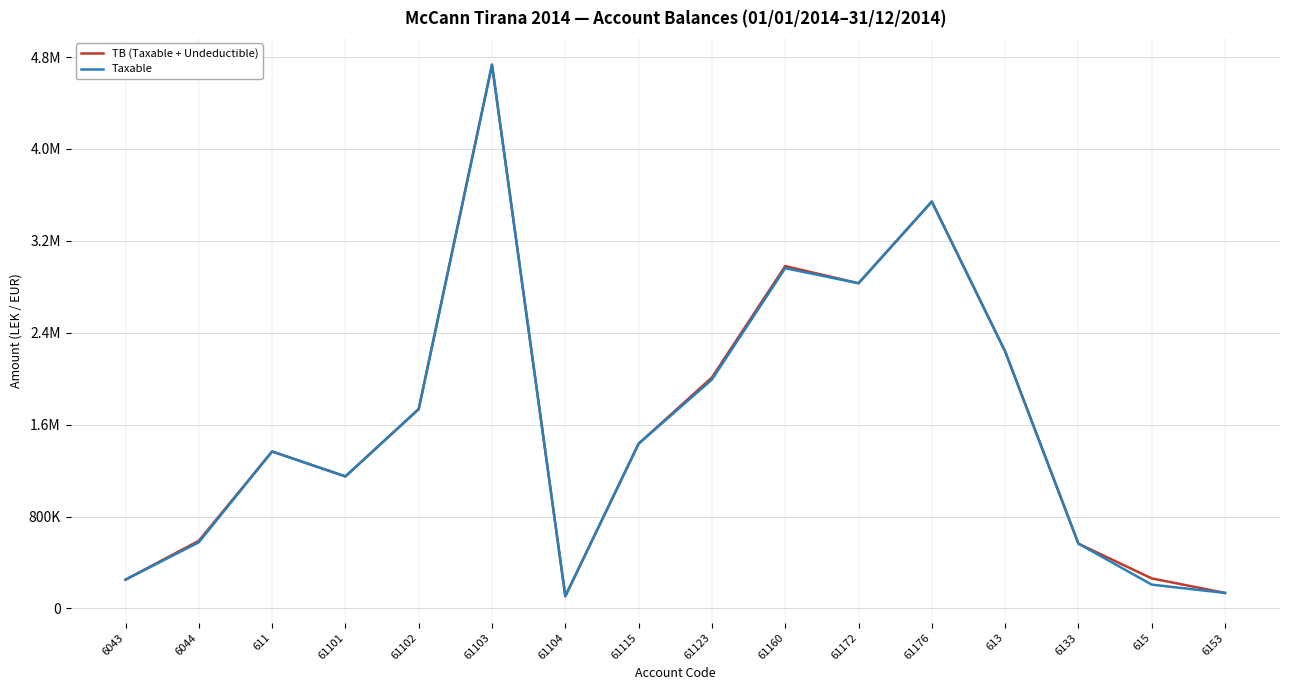

Does the chart display data point markers on the line(s)?

No